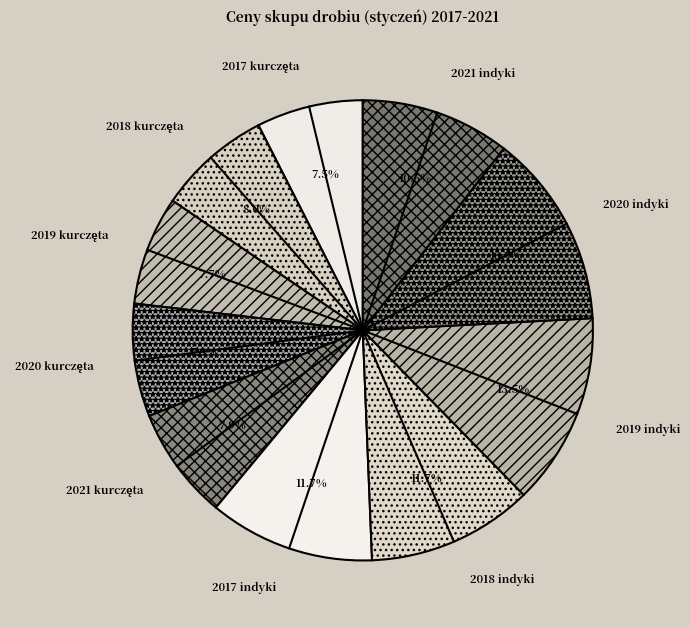

What is the ratio of the value at 2019 indyki to the value at 2020 indyki?

1.0